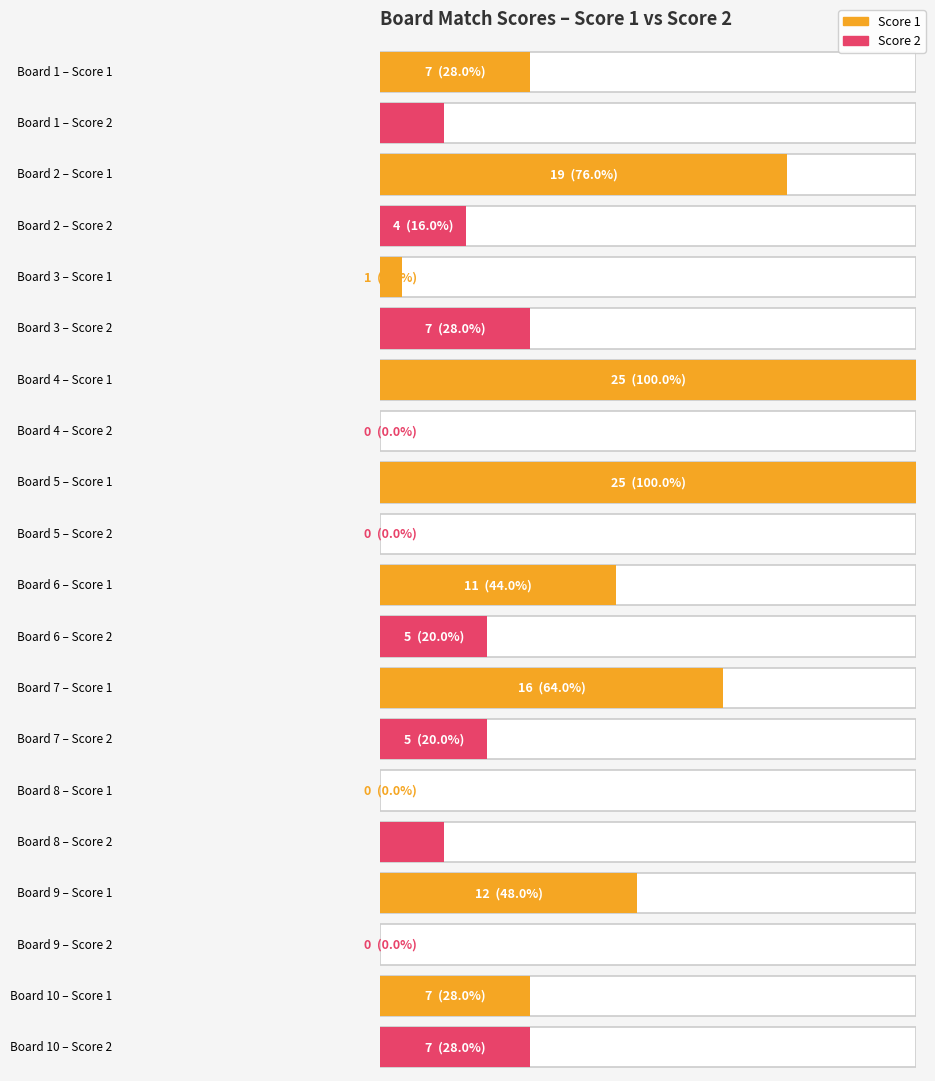

Between 1 and 8, which is larger?

1